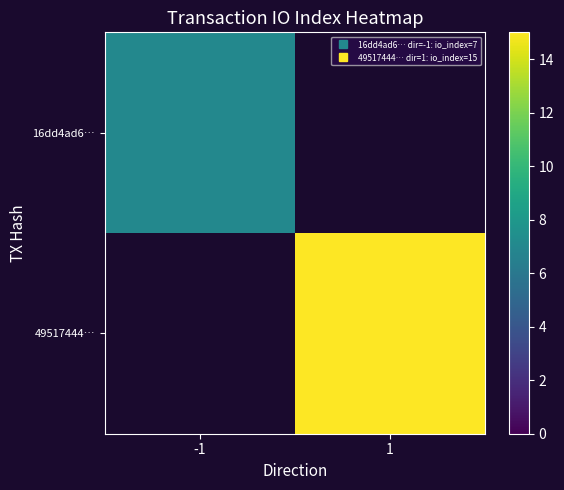

What is the greatest value displayed?

15.0